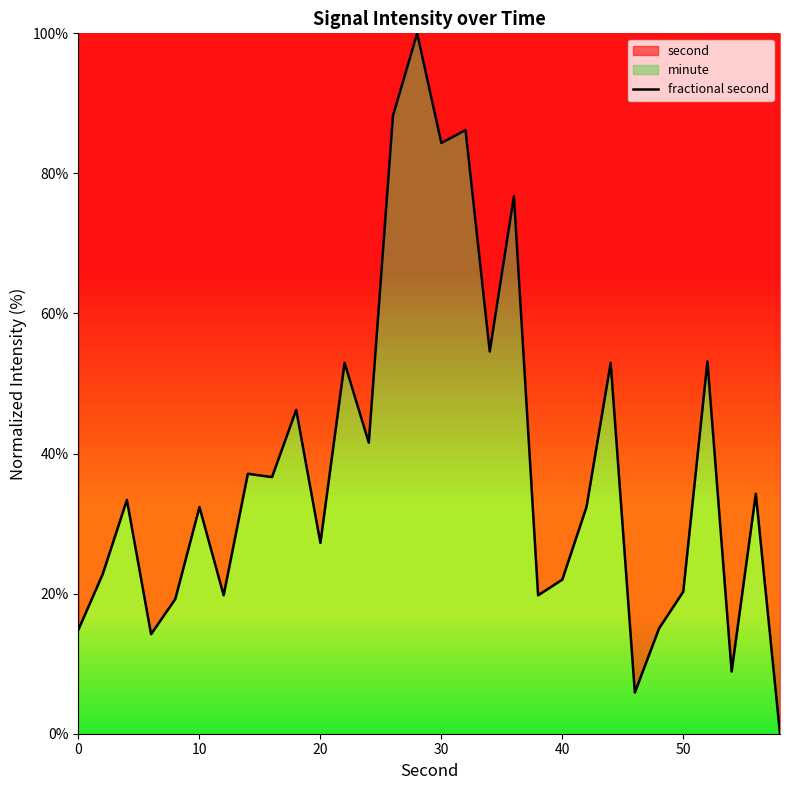

The value at 0 is 24.0. True or false?

False